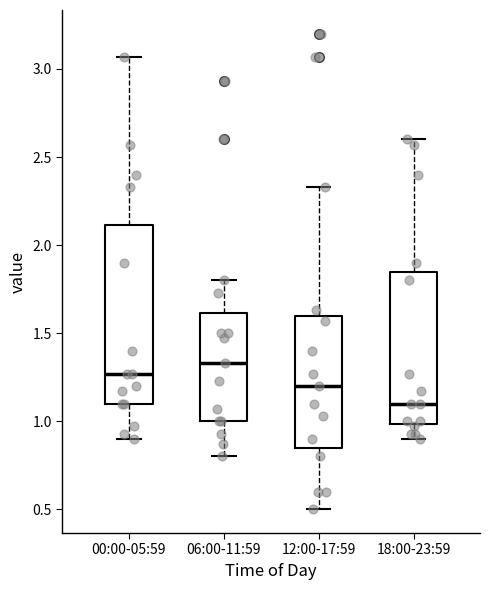

Which box is the tallest, from its lower edge to its upper edge?

00:00-05:59